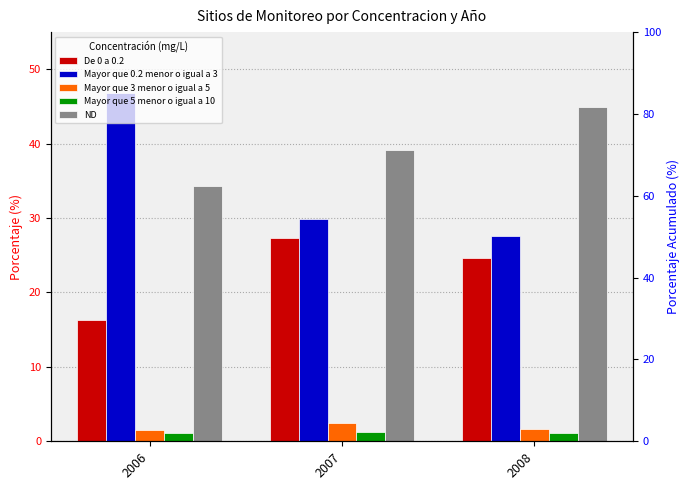

How many groups of bars are there?

3